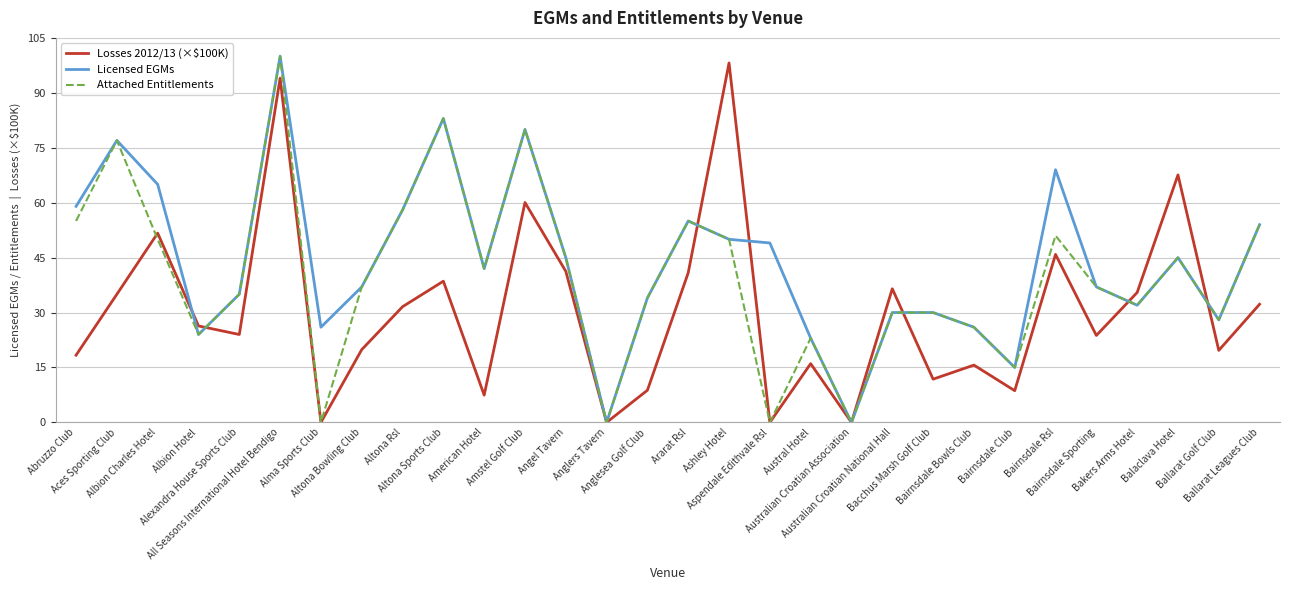

List the series in order of their overall mean, lowest first.

Losses 2012/13 (×$100K), Attached Entitlements, Licensed EGMs